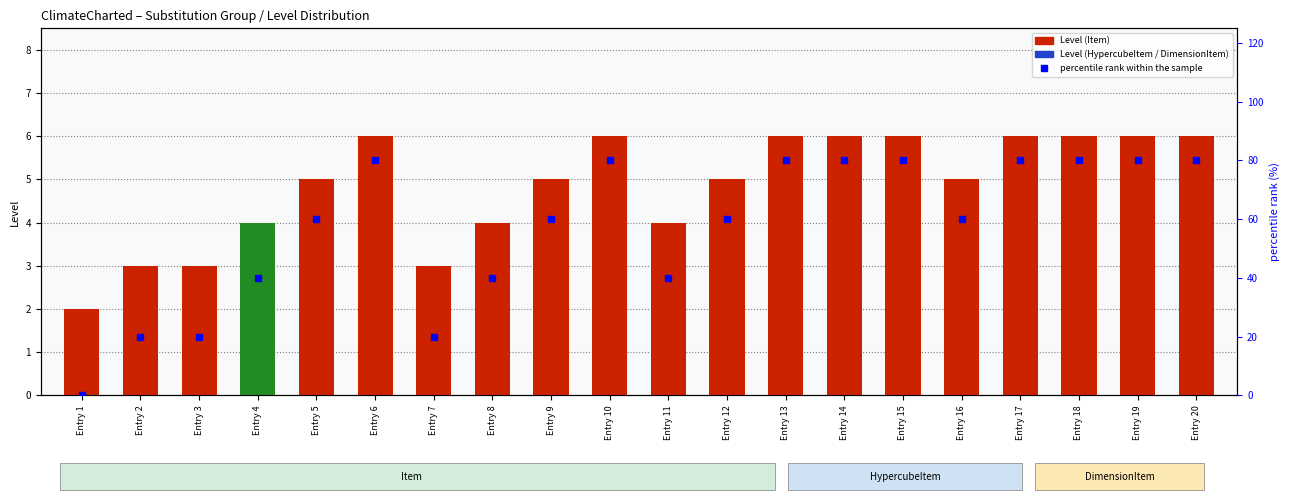

List the labels in order of value, largest first.

Entry 6, Entry 10, Entry 13, Entry 14, Entry 15, Entry 17, Entry 18, Entry 19, Entry 20, Entry 5, Entry 9, Entry 12, Entry 16, Entry 4, Entry 8, Entry 11, Entry 2, Entry 3, Entry 7, Entry 1